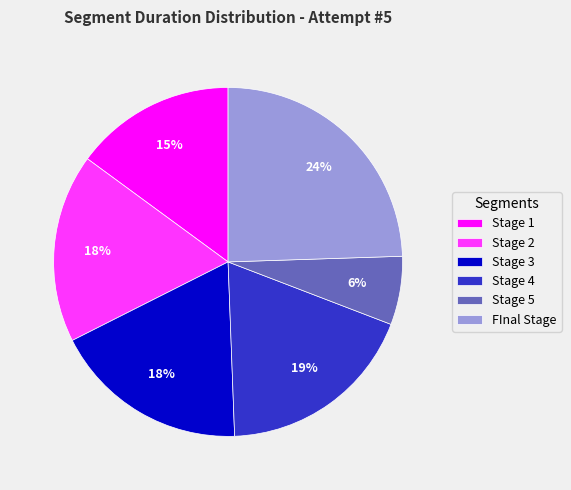

True or false: FInal Stage accounts for 11% of the total.

False